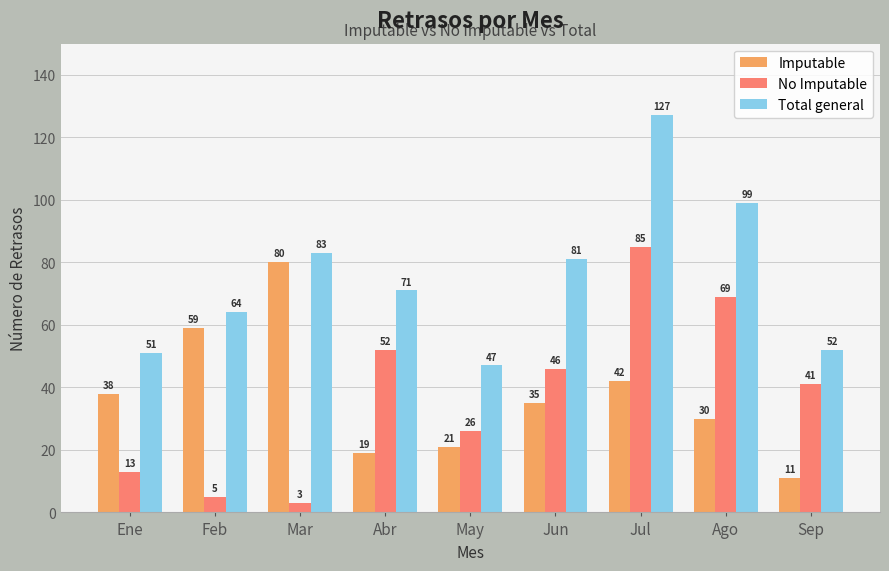

List the series in order of their peak value, highest first.

Total general, No Imputable, Imputable